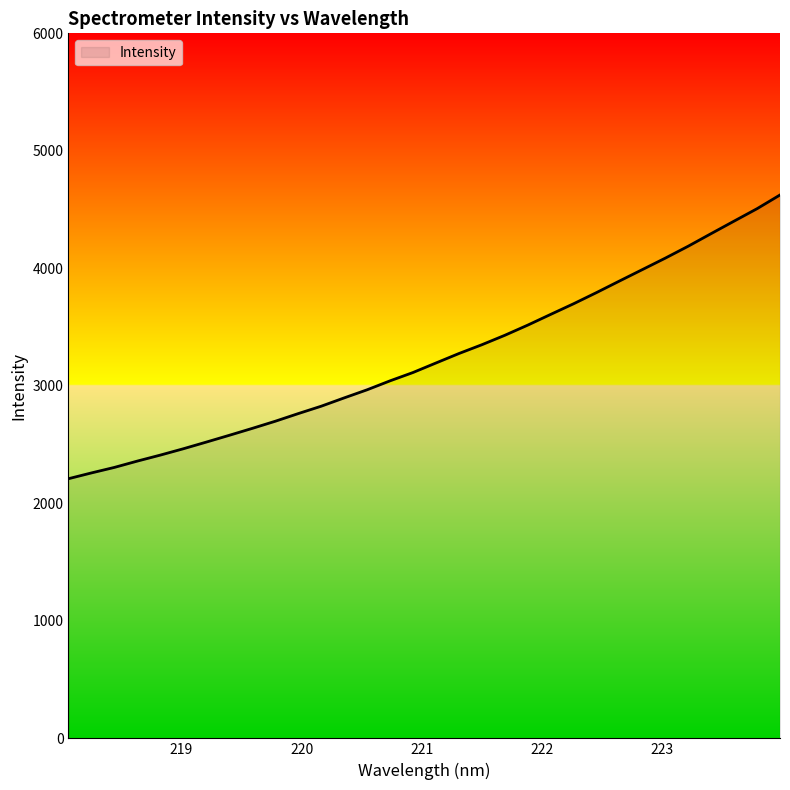

What is the maximum value shown in the chart?

4624.4